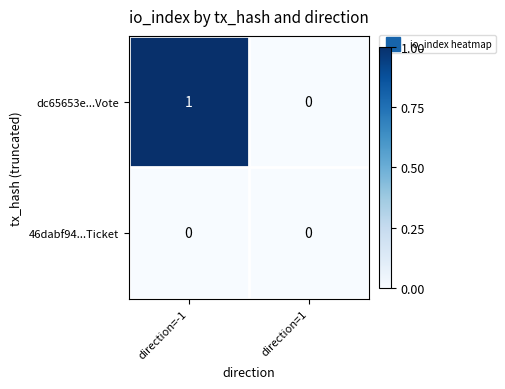

Which series has the largest range (max minus min)?

dc65653e...Vote